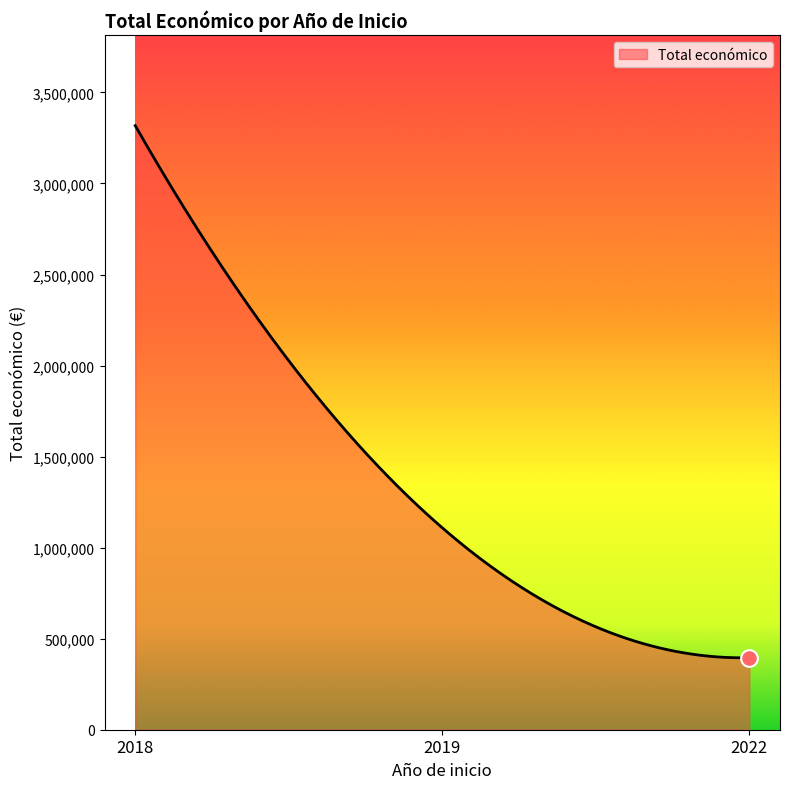

How many lines are shown in the chart?

1